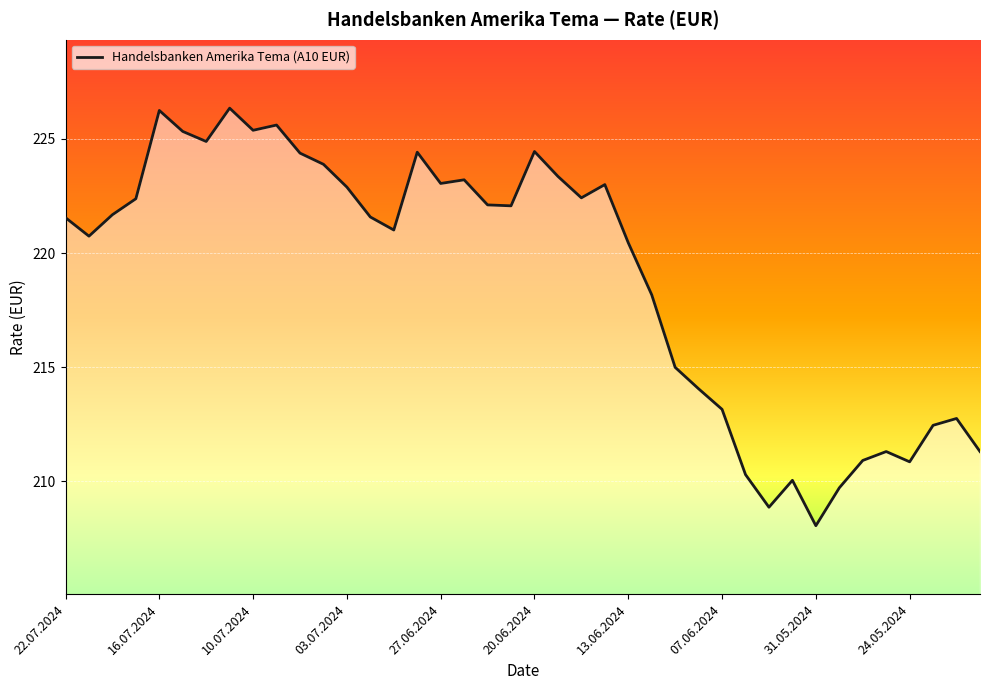

What is the change in value from 12 to 27?

-8.8